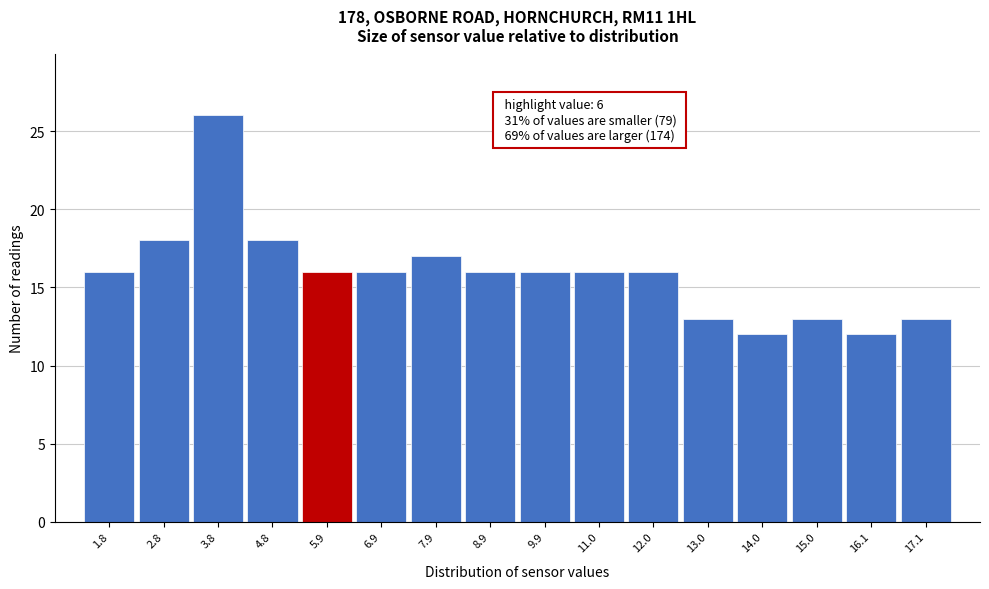

Reading left to right, what are all the values shown in this chart?

16	18	26	18	16	16	17	16	16	16	16	13	12	13	12	13